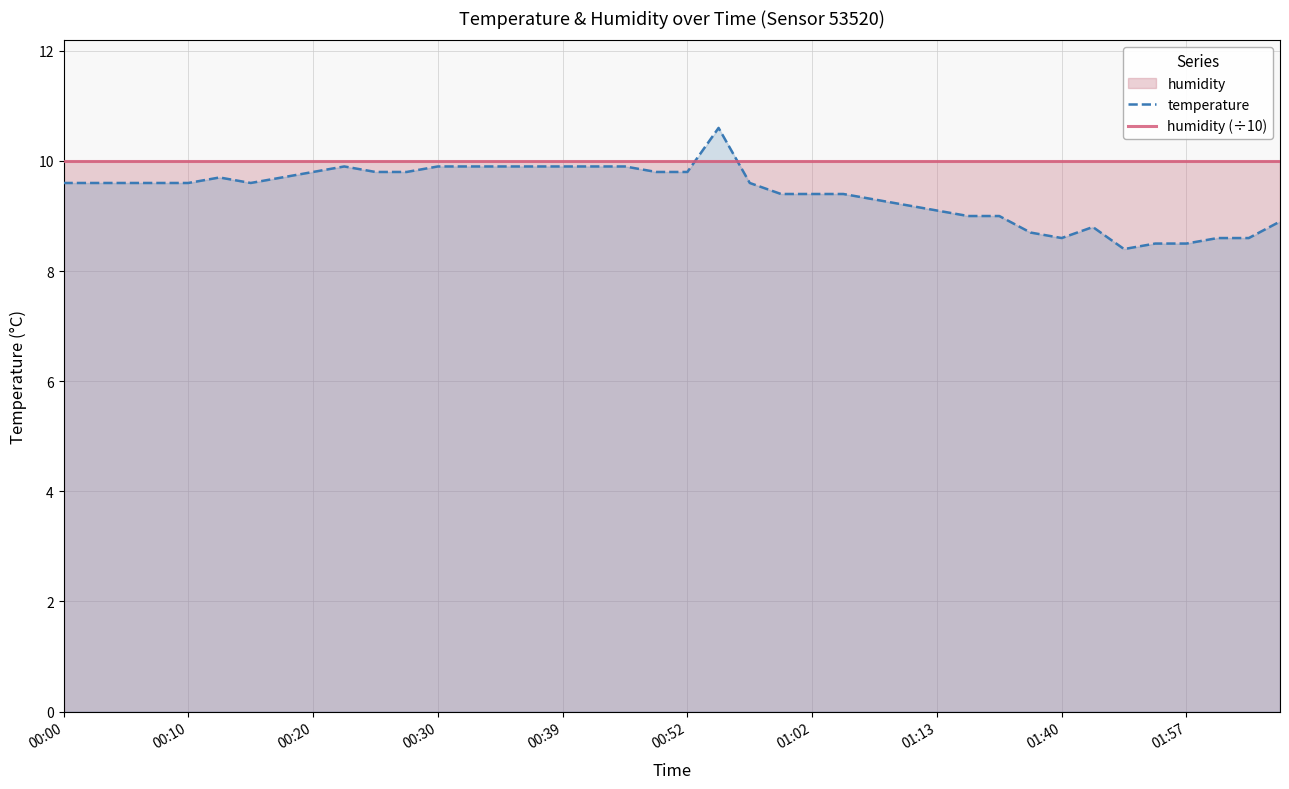

At which category does the chart reach its peak across all series?

21